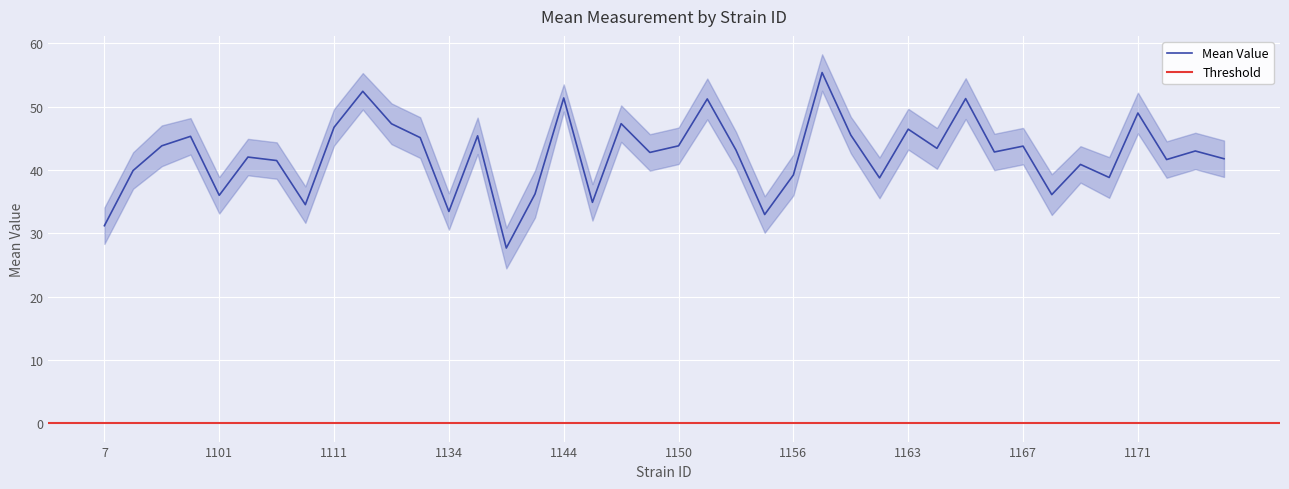

What is the sum of the lowercl values at 1108 and 1150?

72.6